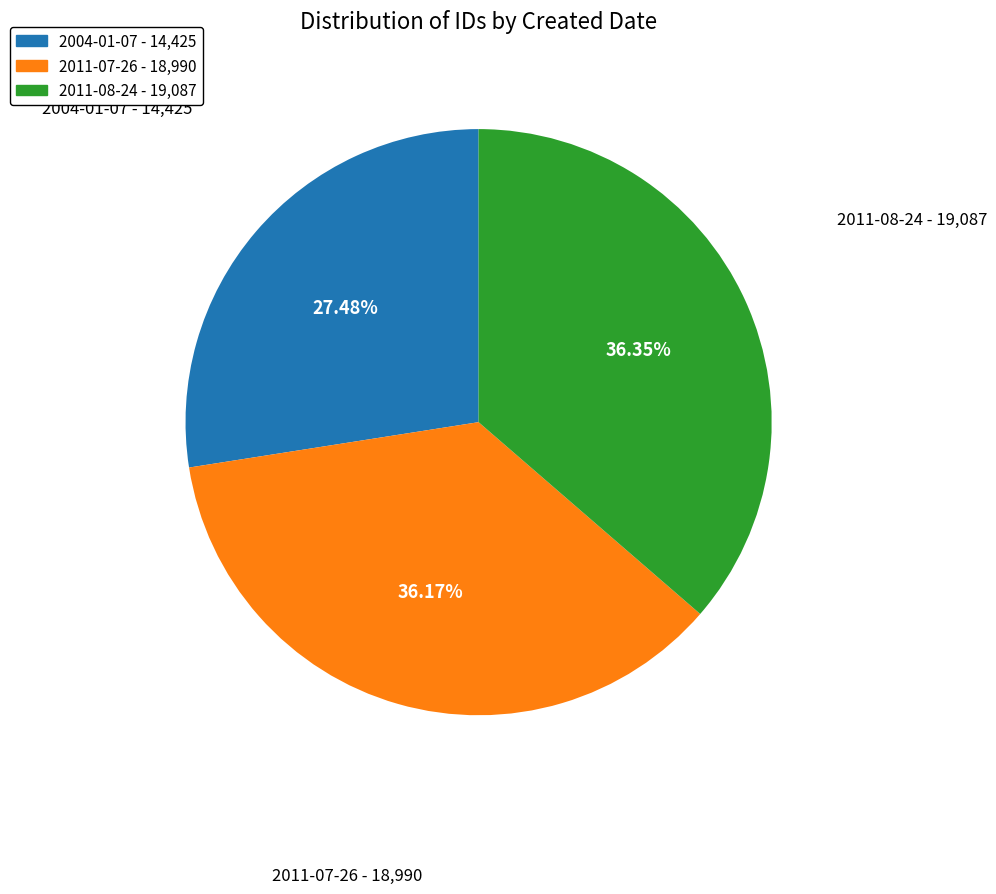

Does any single category account for the majority?

No